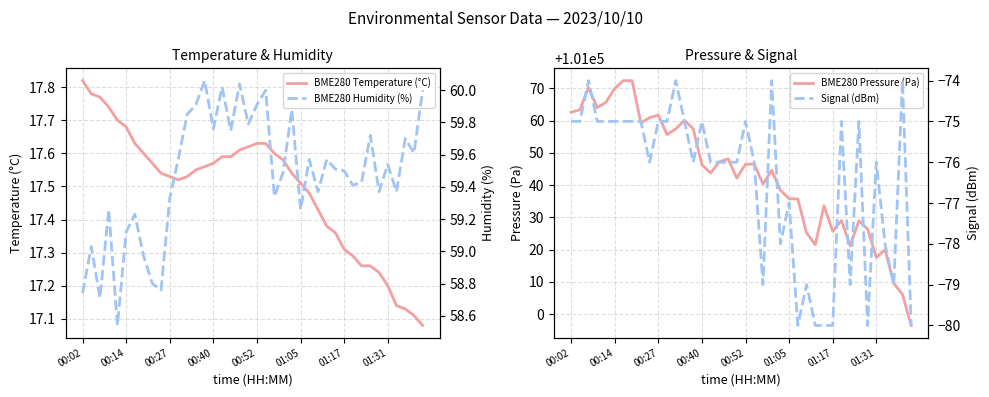

True or false: Signal (dBm) and BME280 Temperature (°C) cross at least once.

False